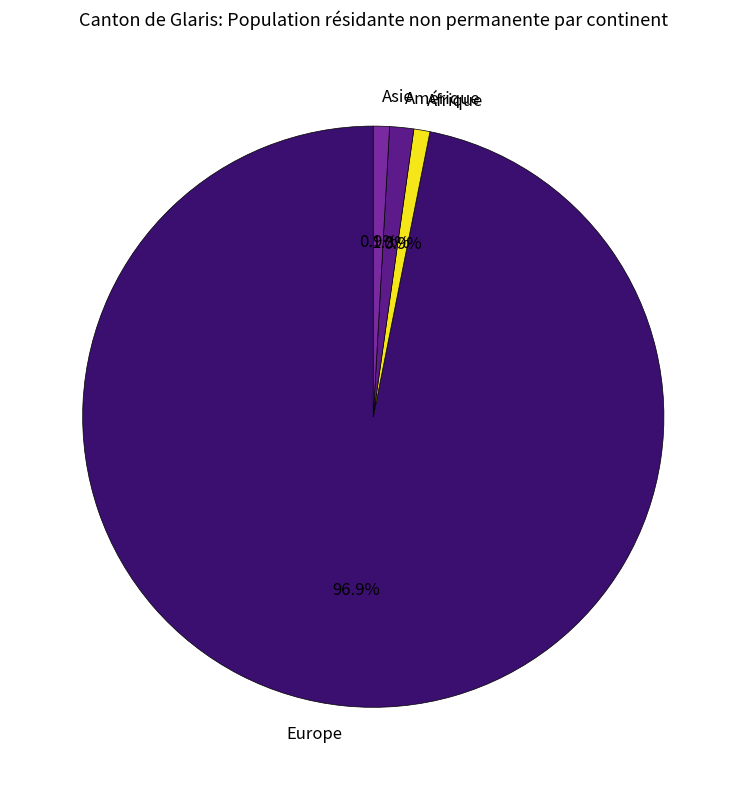

Does Amérique account for over 50% of the chart?

No